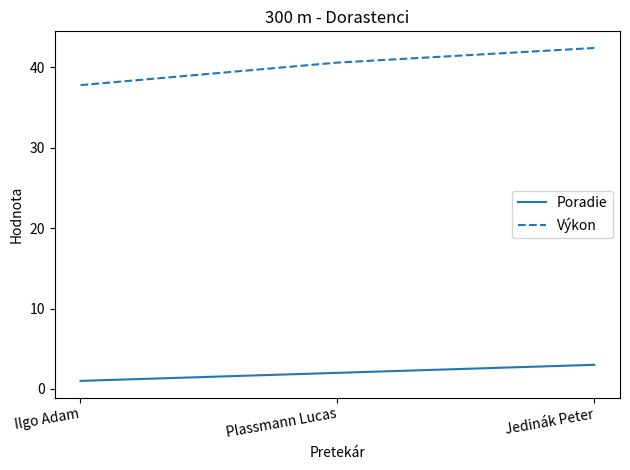

Reading left to right, list all the values displayed in this chart.

Poradie: 1.0	2.0	3.0
Výkon: 37.8	40.6	42.4